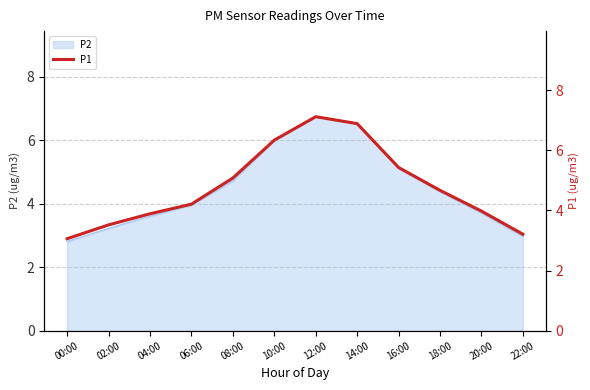

True or false: there are more than 2 points higher than both neighbors.

False